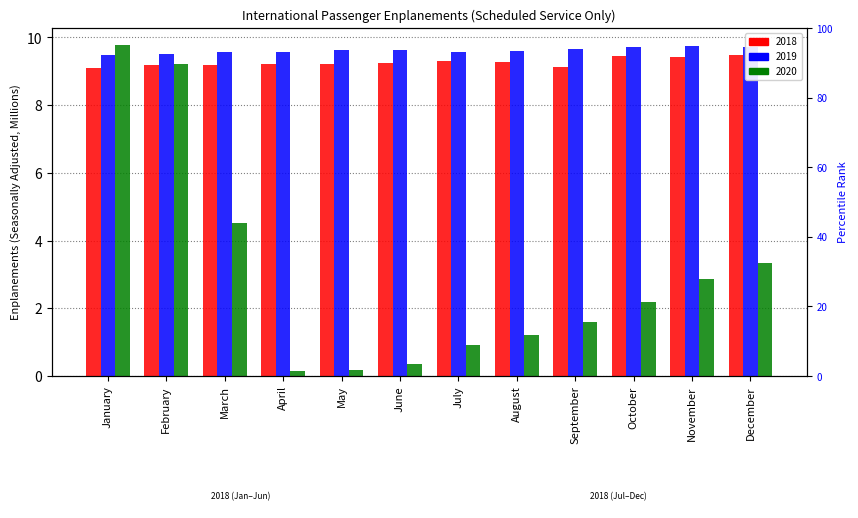

How many groups of bars are there?

12